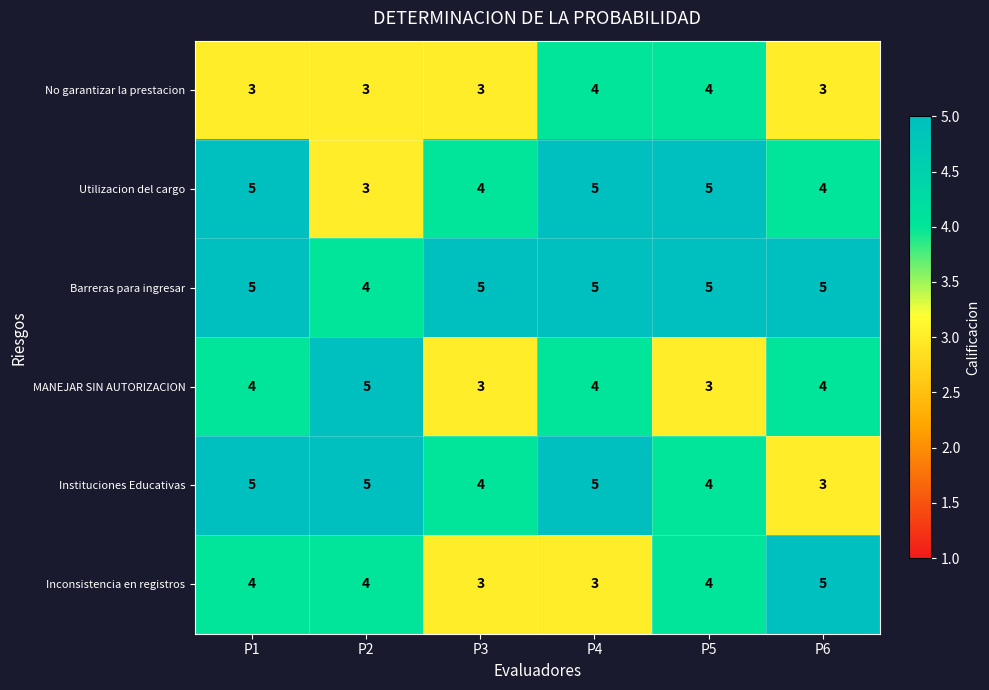

Count the Utilizacion del cargo values in the range 4 to 5.

5